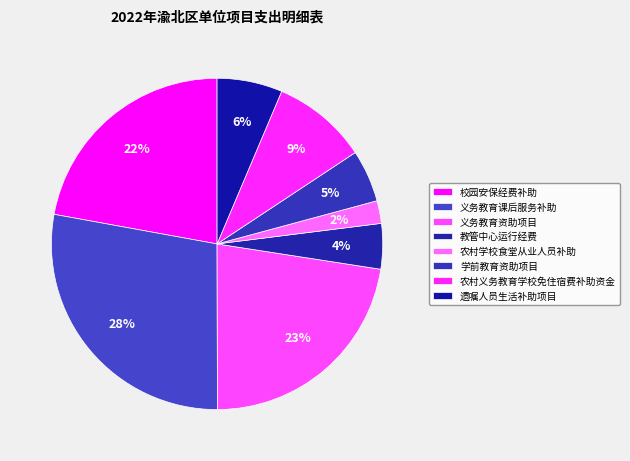

To the nearest percent, what percentage of the pie is 农村学校食堂从业人员补助?

2%